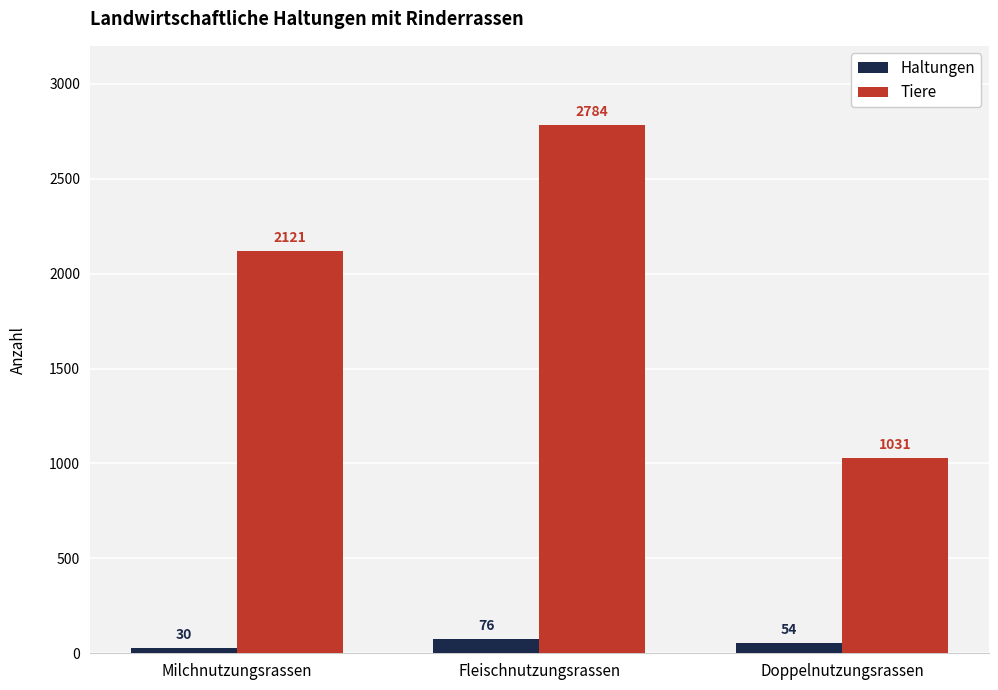

How many values in the Haltungen series are below 54?

1